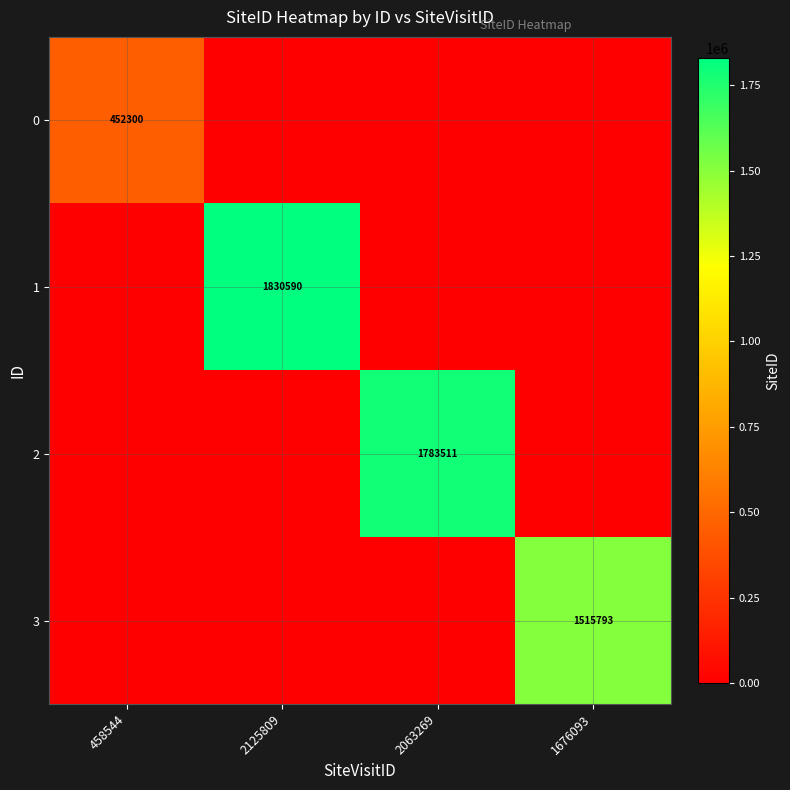

Is it true that 1 equals 880974 at 1676093?

False